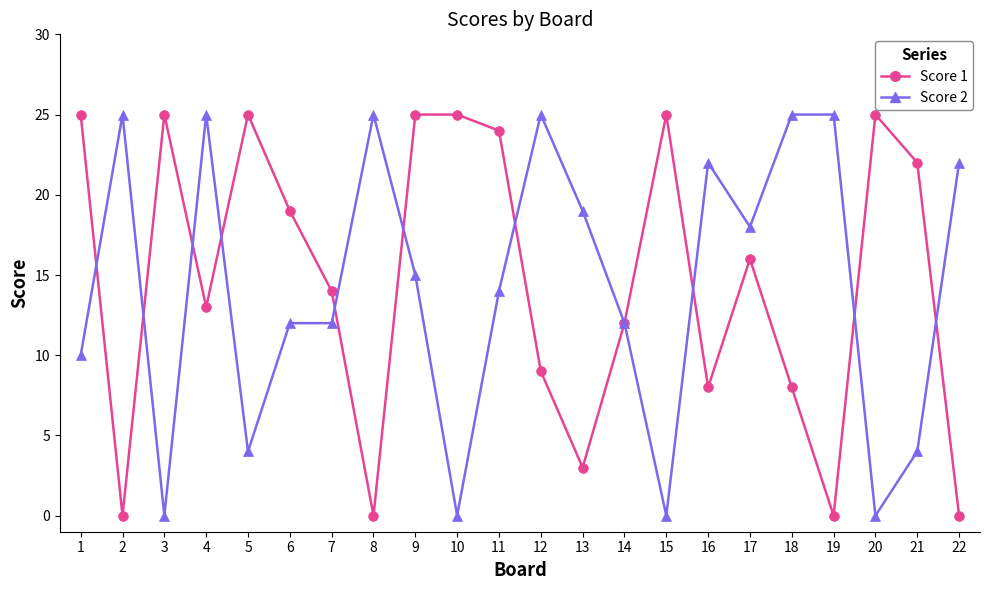

Which series changed the most between 9 and 13?

Score 1